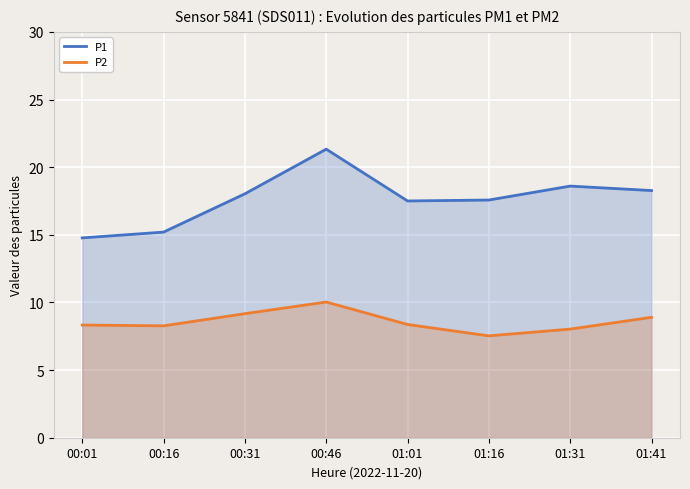

How many lines are shown in the chart?

2